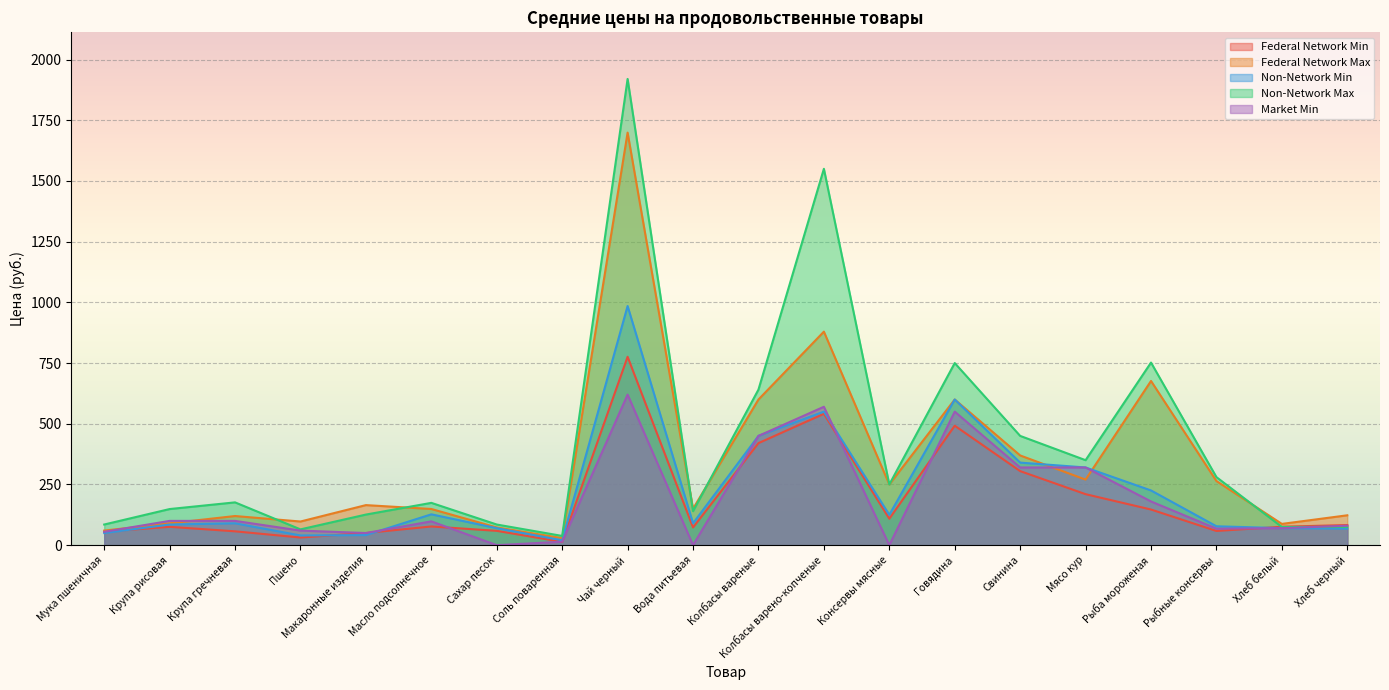

The value of Non-Network Max at Колбасы вареные is 640.7. True or false?

True